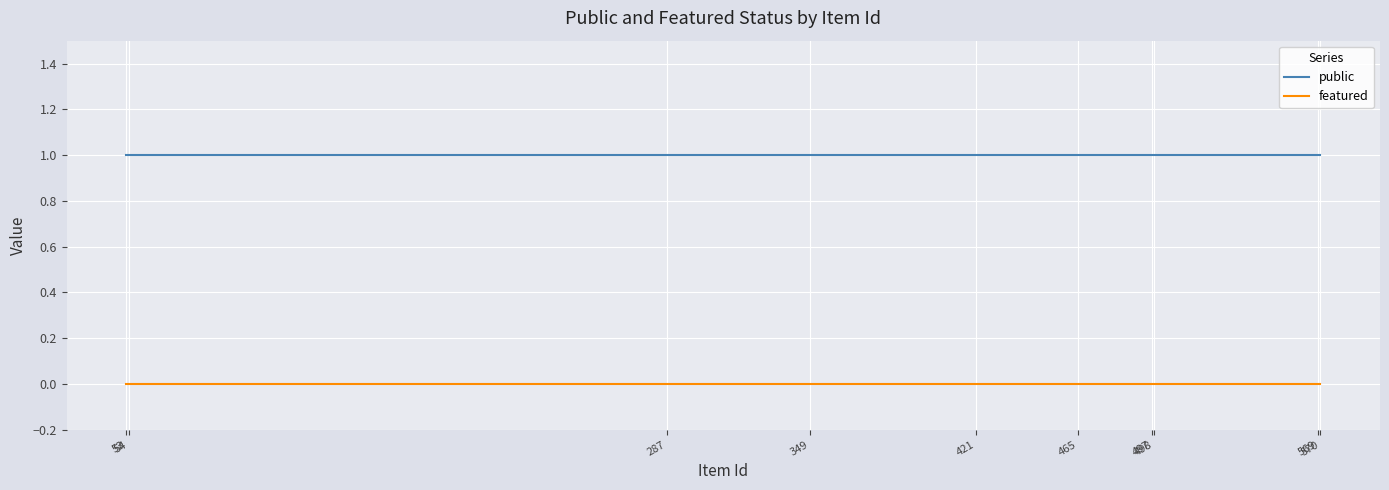

Rank the series by their average value, from lowest to highest.

featured, public